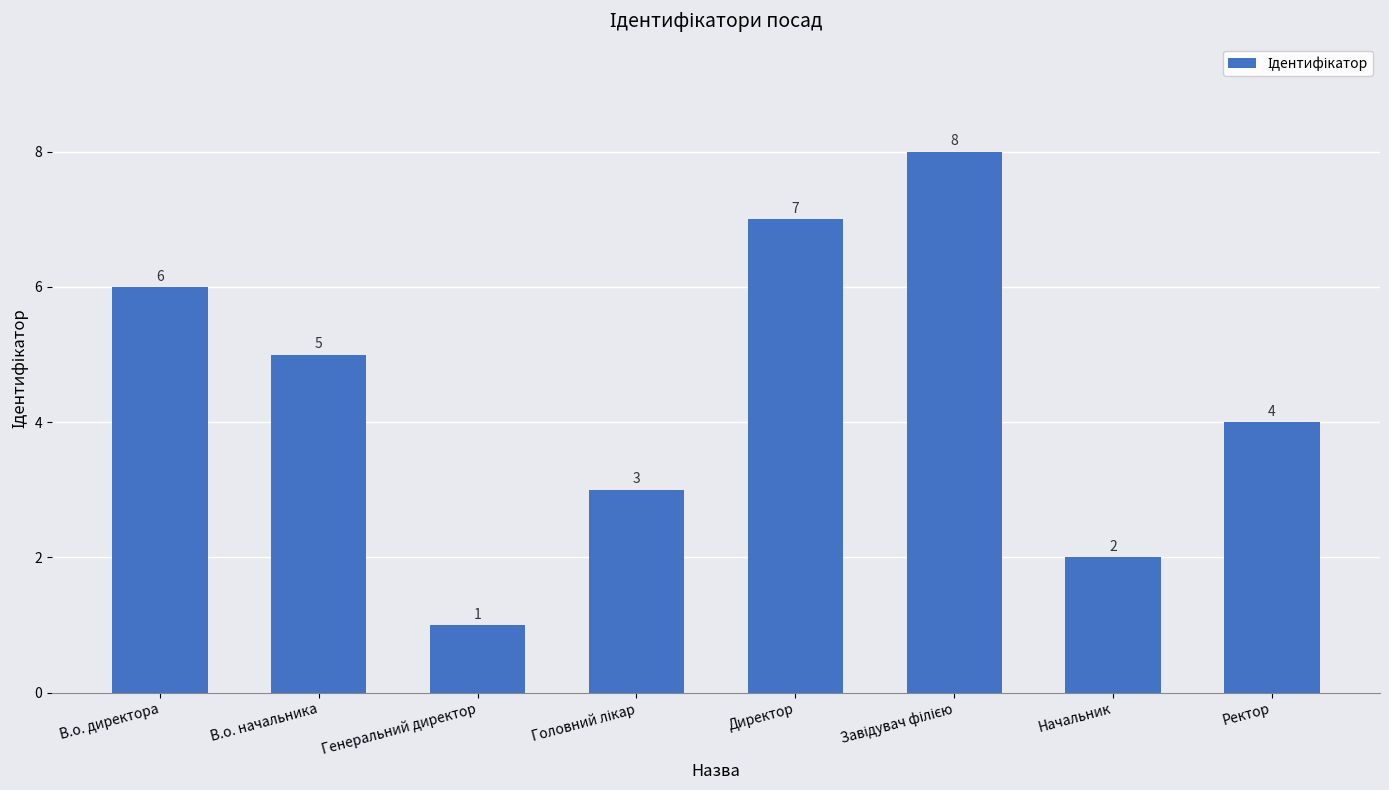

Reading left to right, extract all data points from this chart.

6	5	1	3	7	8	2	4